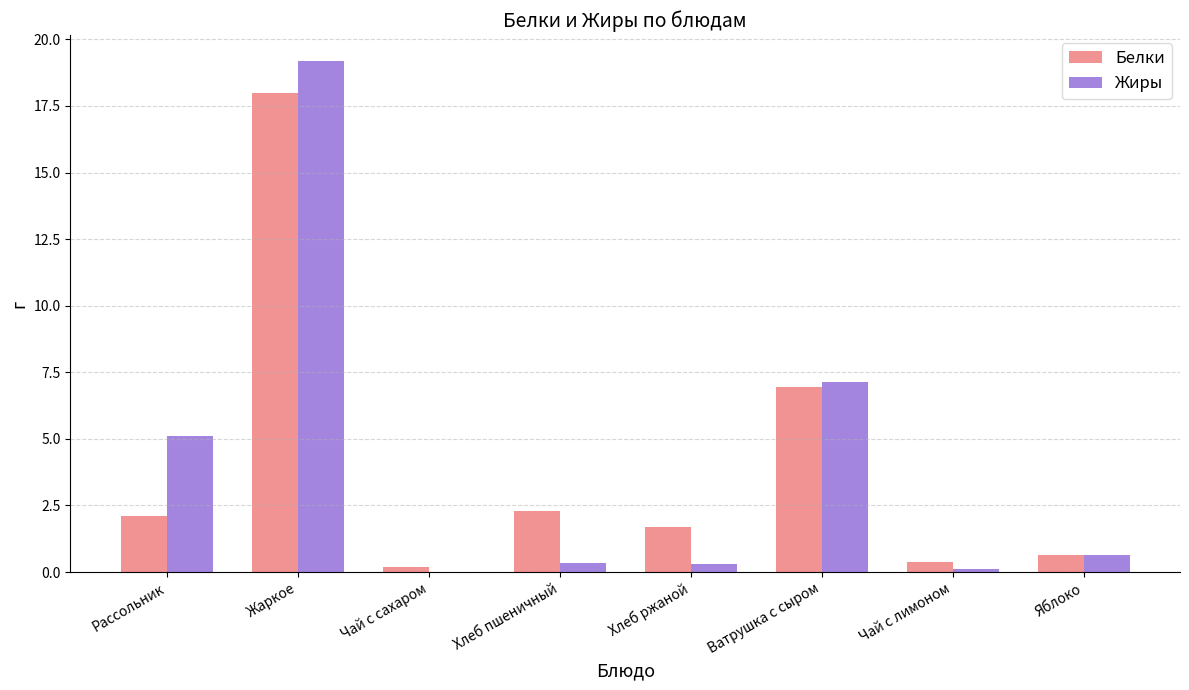

Reading left to right, extract all data points from this chart.

Белки: 2.1	18.0	0.2	2.3	1.7	6.9	0.4	0.7
Жиры: 5.1	19.2	0.0	0.3	0.3	7.2	0.1	0.7